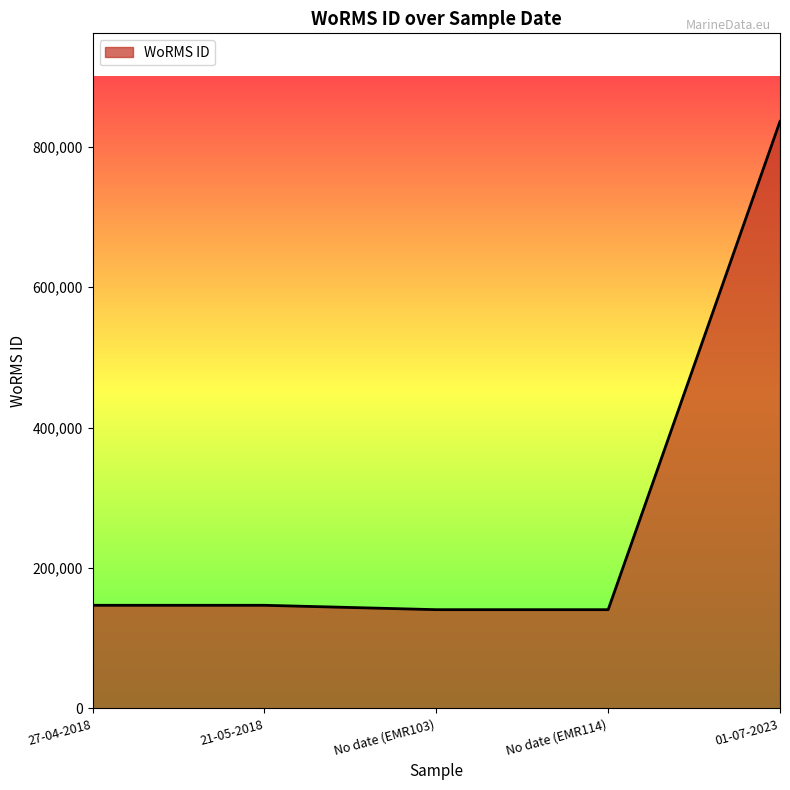

True or false: the data has more than 1 interior local peaks.

False